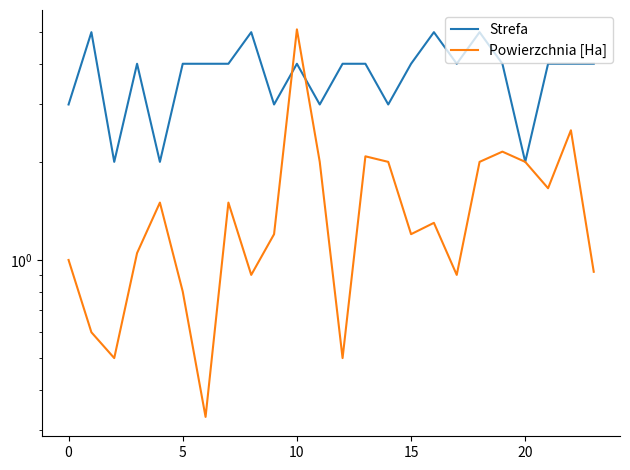

What is the difference between the maximum and minimum values in the Strefa series?

3.0